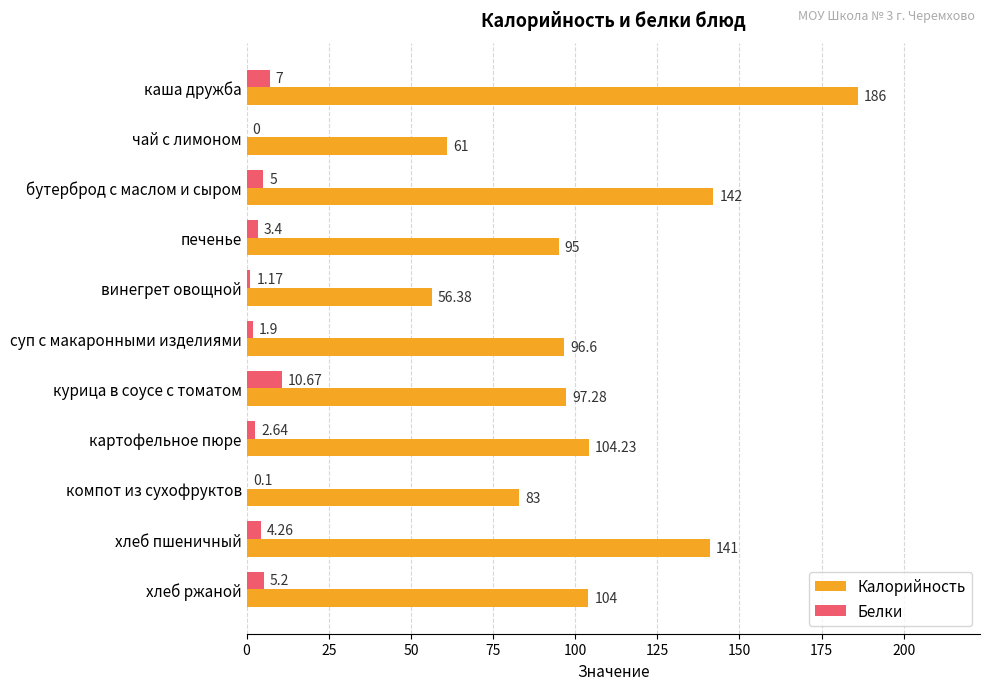

At which label is Калорийность closest to 121?

картофельное пюре